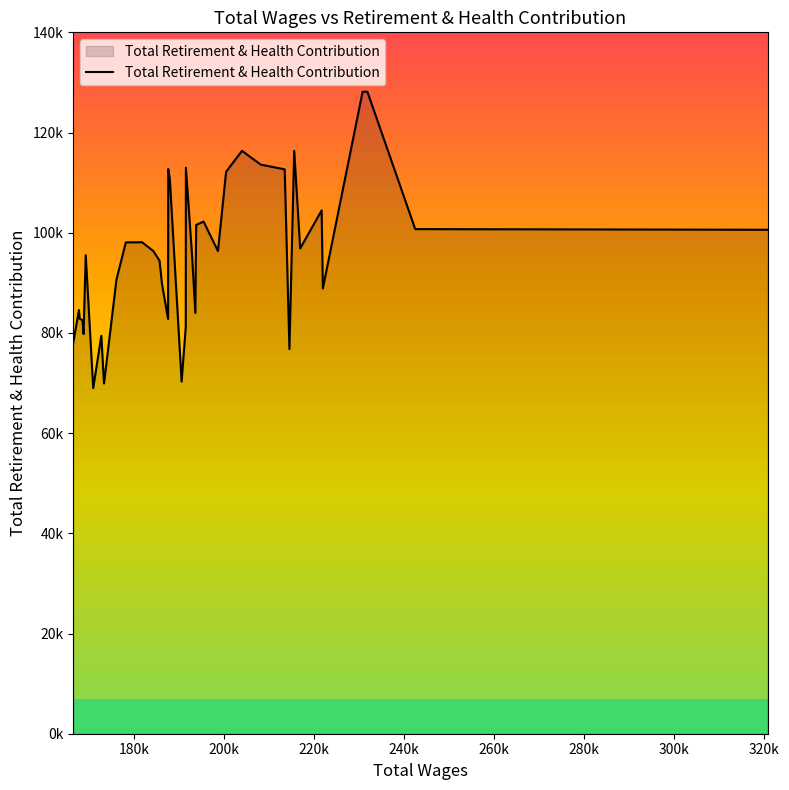

True or false: the data shows 133355 at 300k.

False